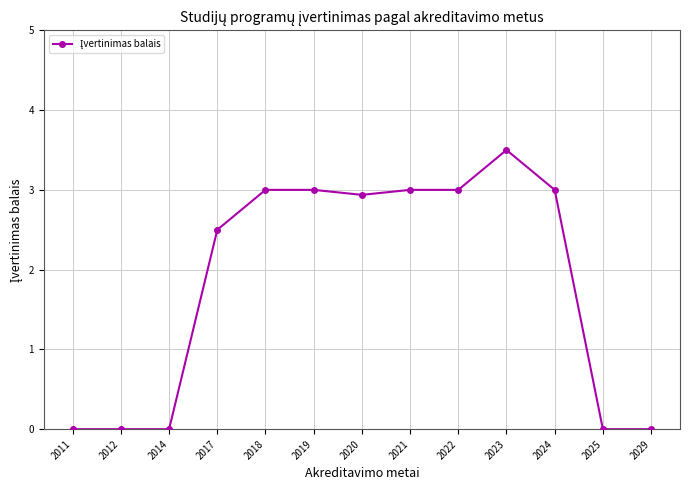

What is the value of the 10th point from the left?

3.5